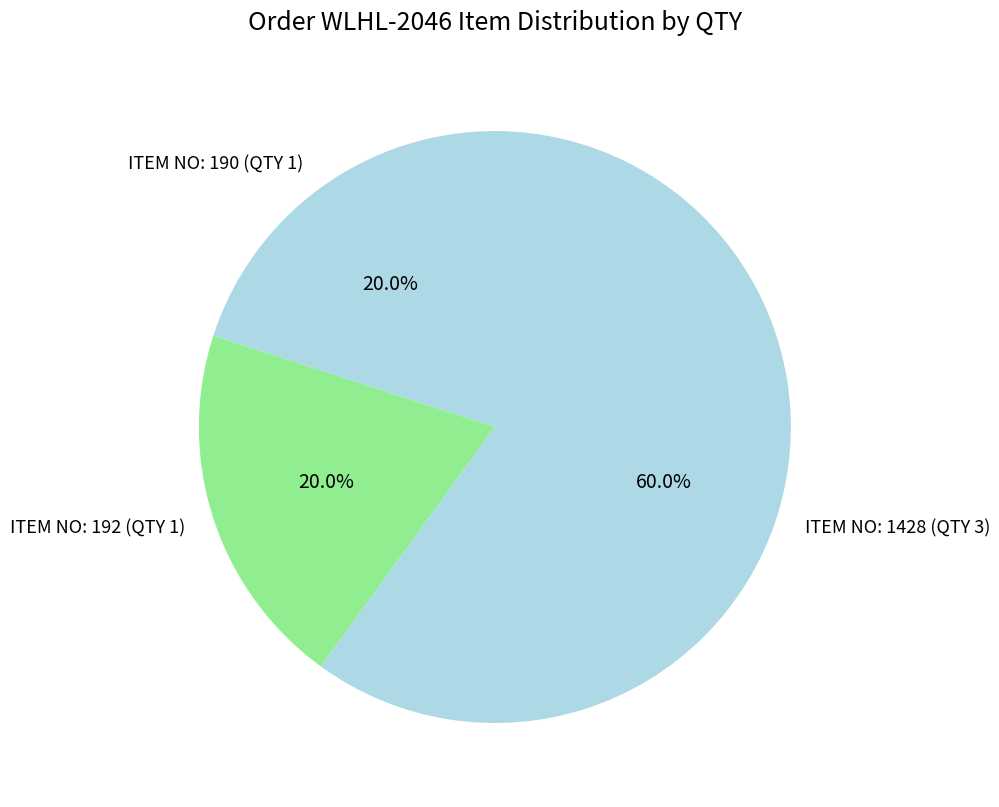

How many segments does this pie chart have?

3